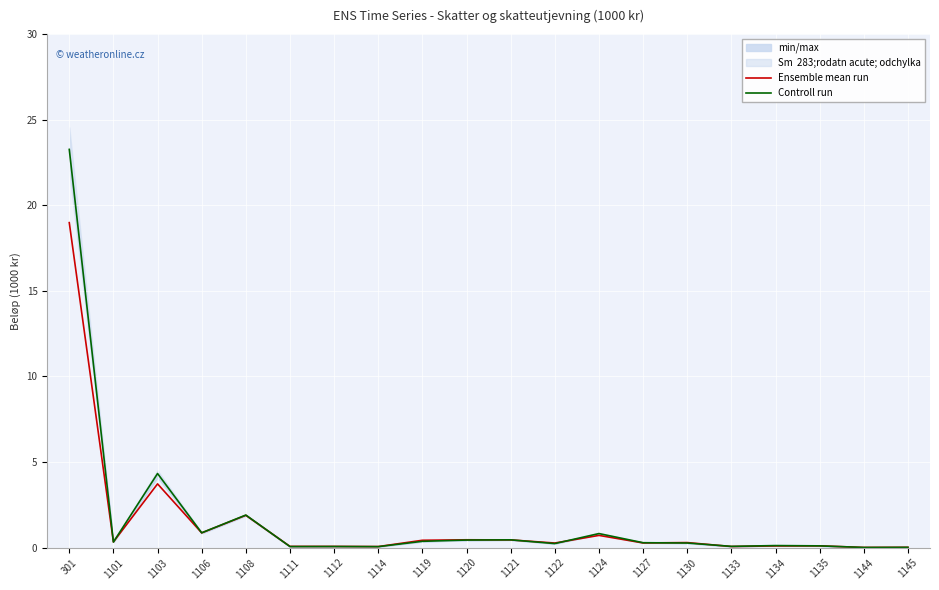

True or false: Ensemble mean run has a value of 0.1 at 1112.

True